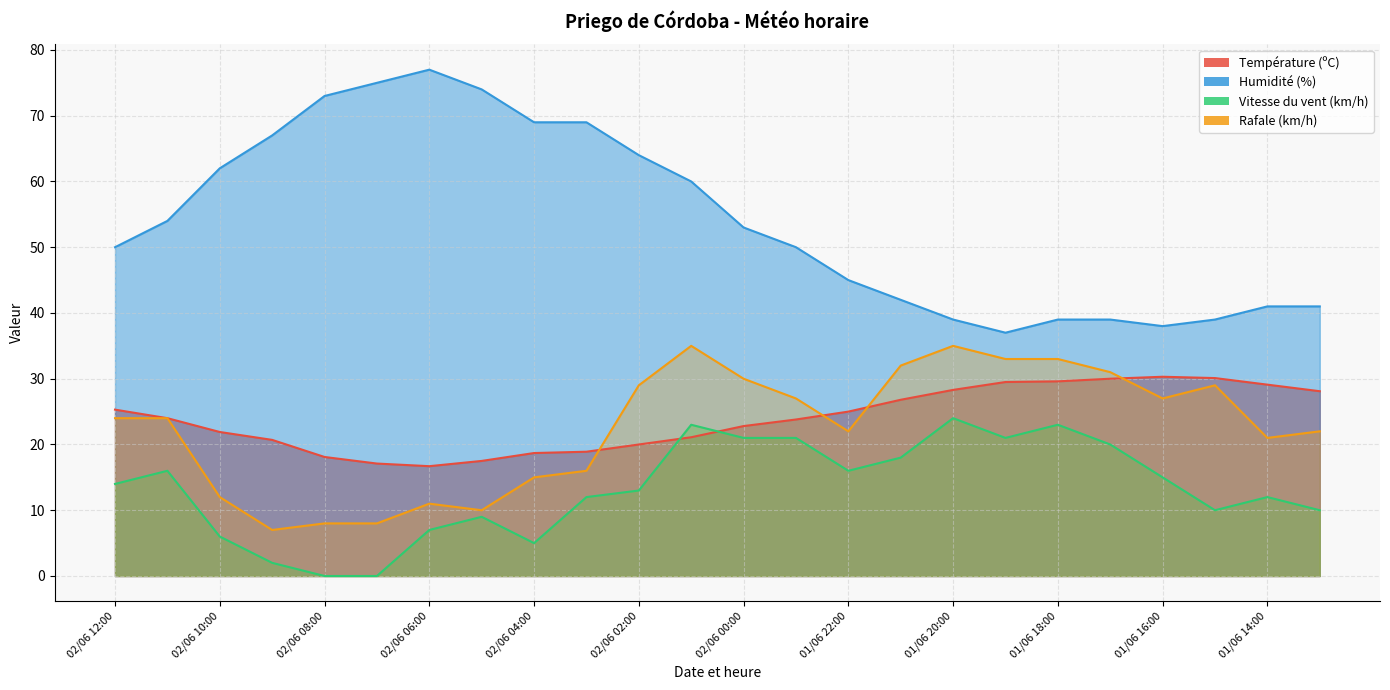

What is the label of the 13th point from the right?

02/06 01:00